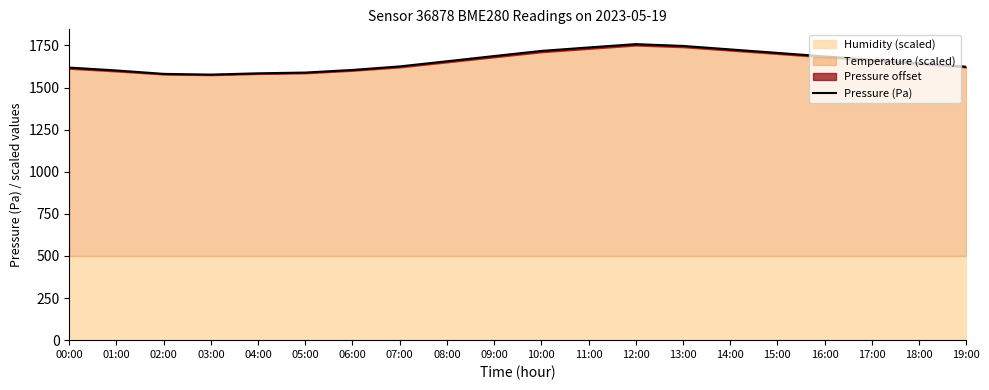

At which category does the data reach its first local peak?

12:00